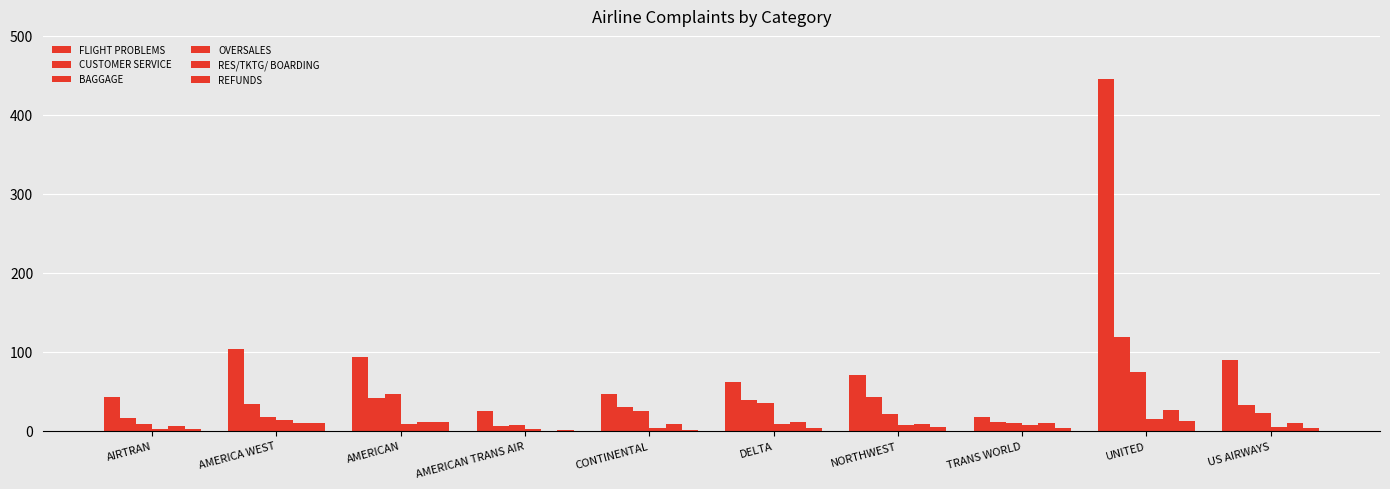

Is it true that CUSTOMER SERVICE equals 21 at AMERICA WEST?

False